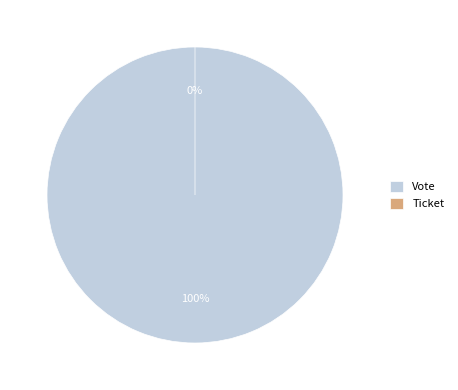

The Ticket slice represents 1% of the pie. True or false?

False